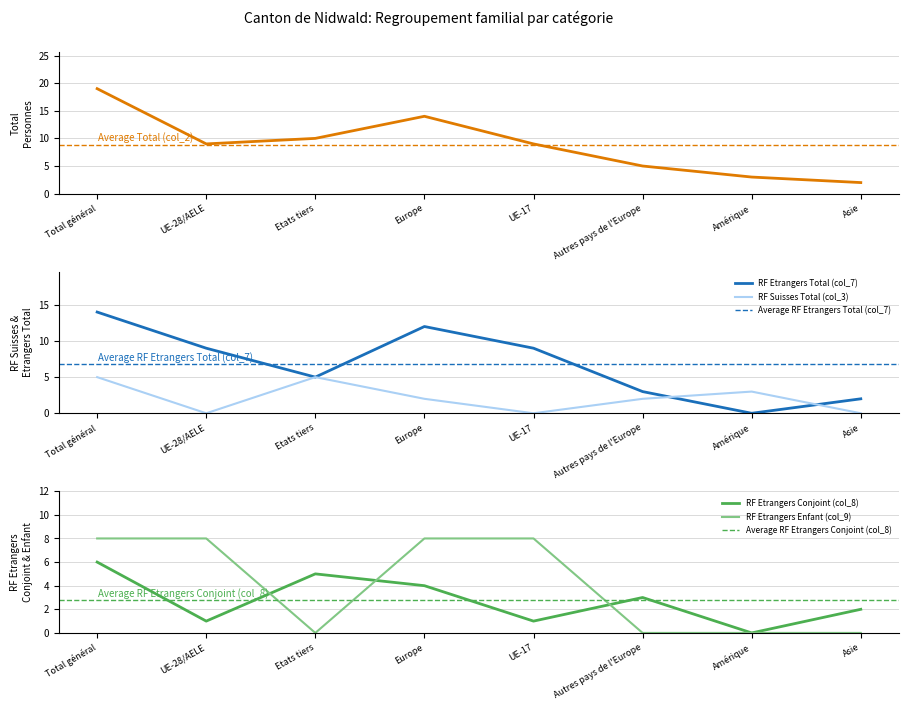

List the labels in order of RF Etrangers Enfant (col_9) value, smallest first.

Etats tiers, Autres pays de l'Europe, Amérique, Asie, Total général, UE-28/AELE, Europe, UE-17